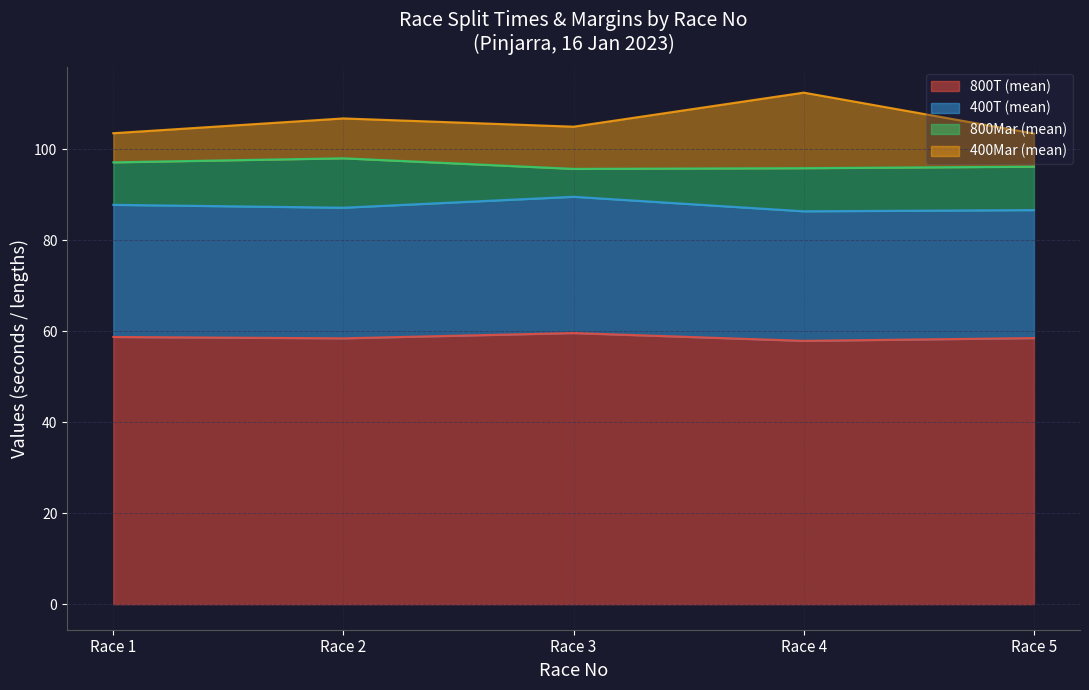

True or false: 800Mar has more than 2 interior local peaks.

False